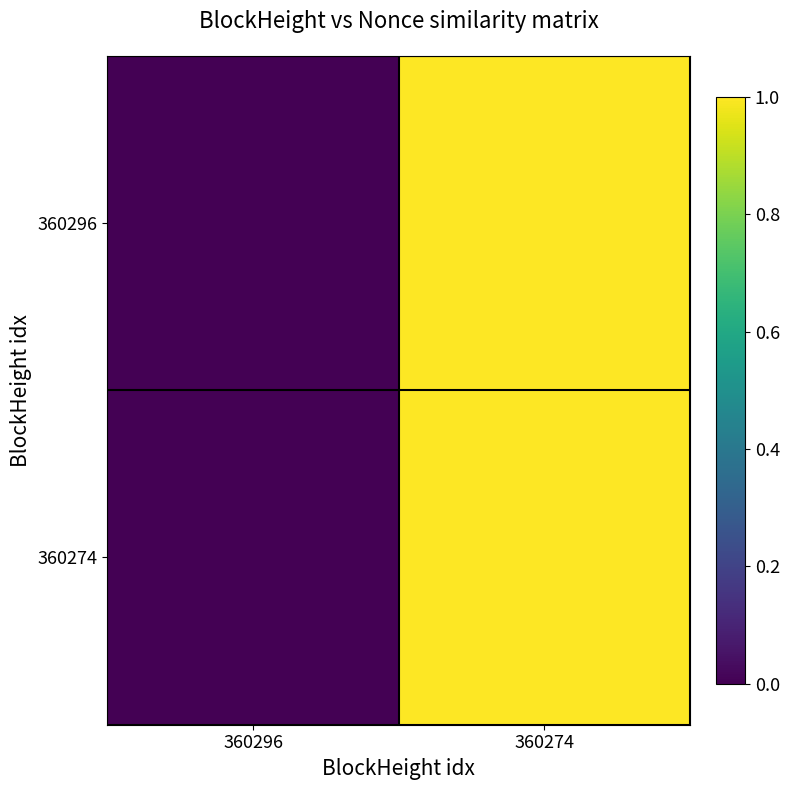

At how many categories does at least one series exceed 0?

1